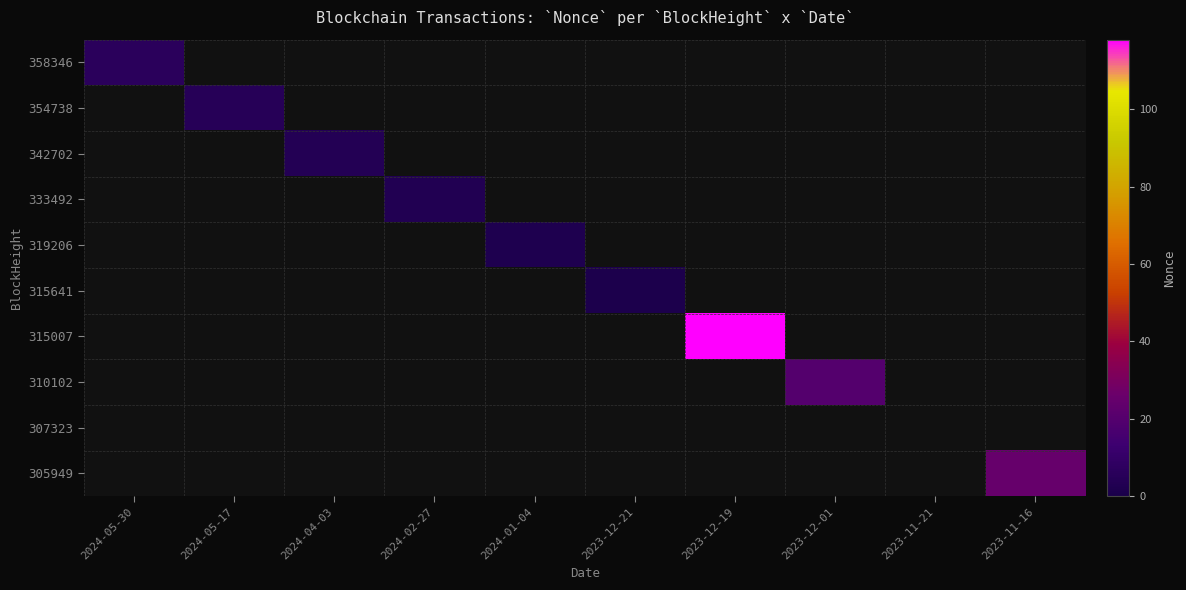

Rank the series at 2023-11-21 from highest to lowest value.

358346, 354738, 342702, 333492, 319206, 315641, 315007, 310102, 307323, 305949